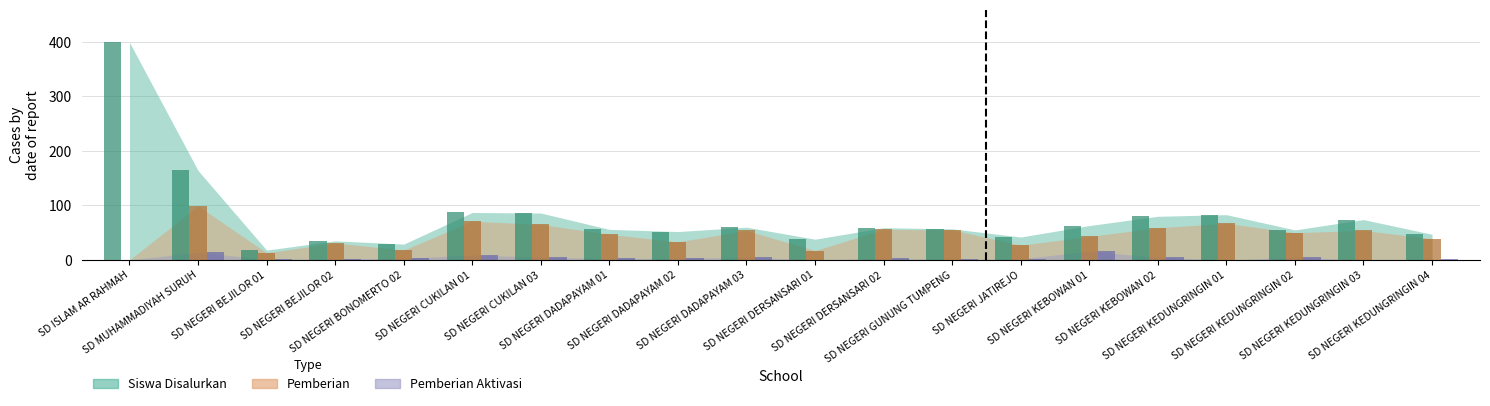

What is the difference between the highest and lowest values at SD NEGERI DADAPAYAM 01?

53